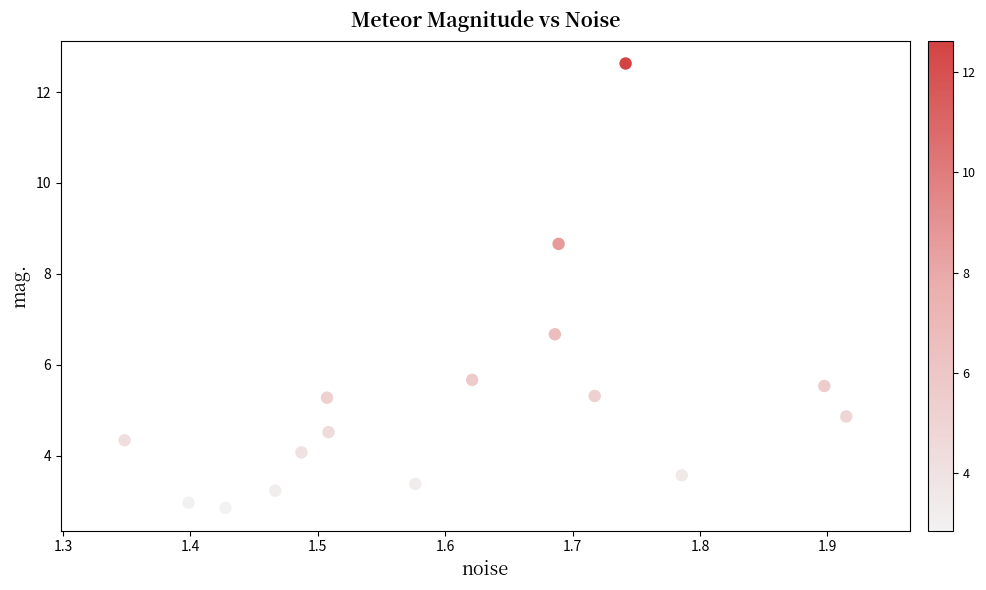

What is the range of Y values (max minus min)?

9.8